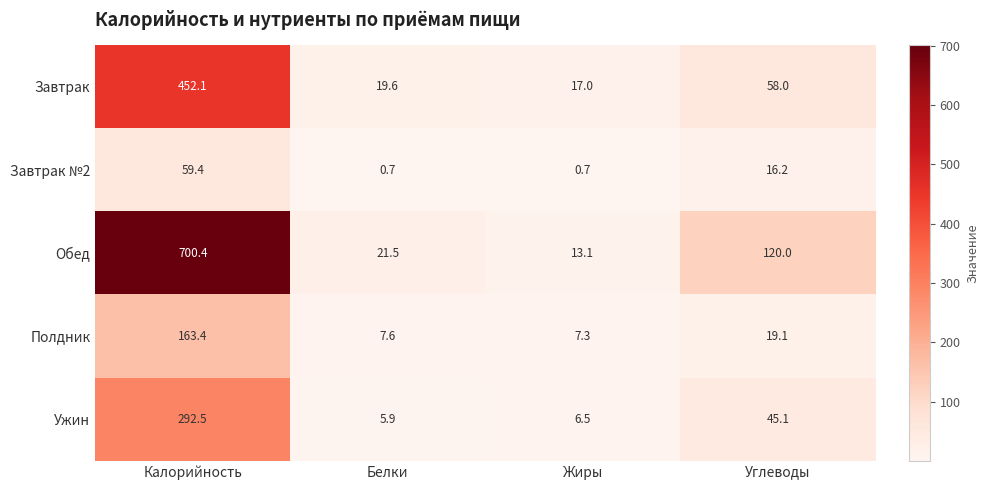

At Жиры, list the series in order from smallest to largest.

Завтрак №2, Ужин, Полдник, Обед, Завтрак